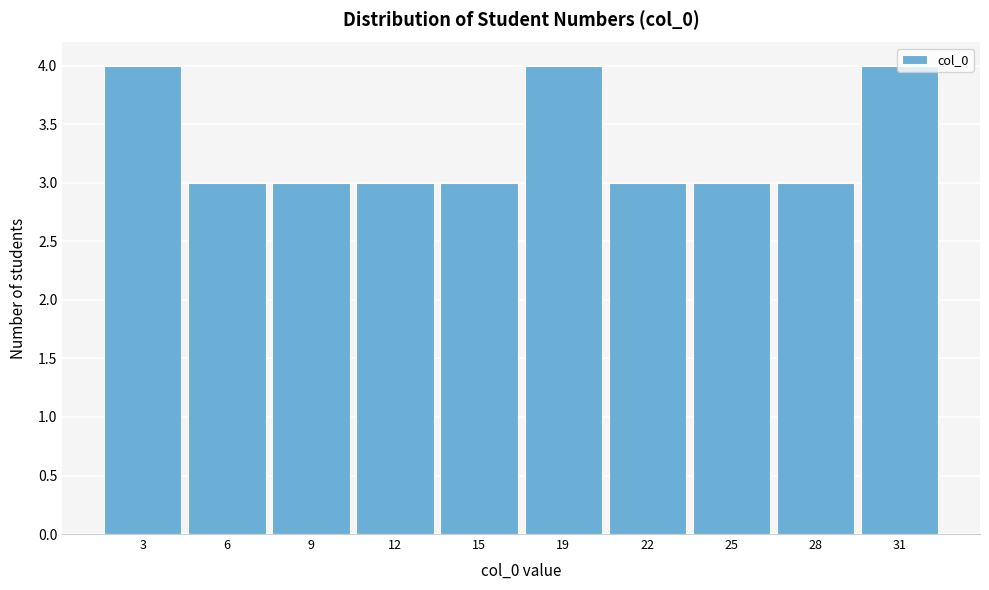

What is the smallest value displayed?

3